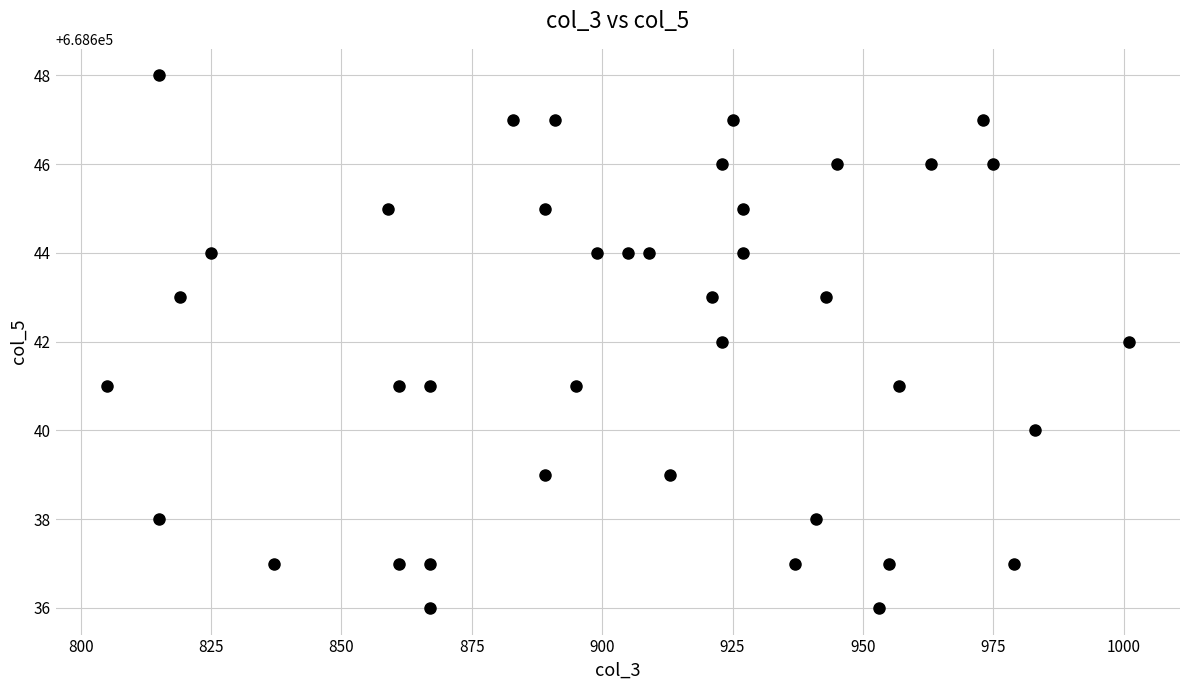

What is the range of Y values (max minus min)?

12